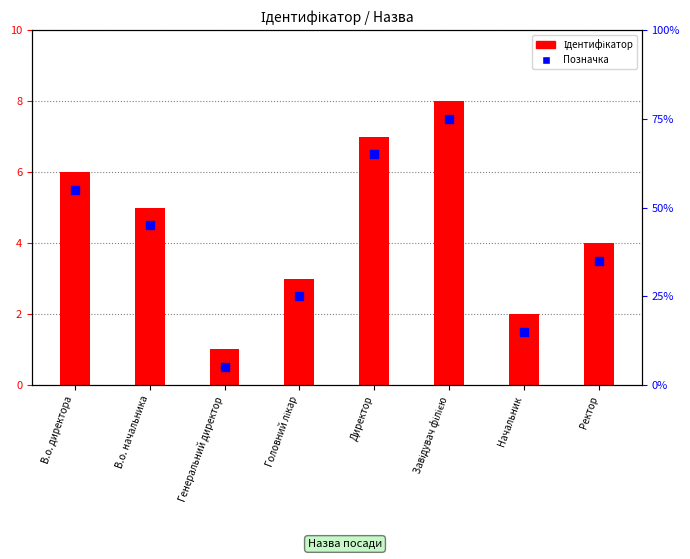

Which series contains the highest Y value?

Ідентифікатор